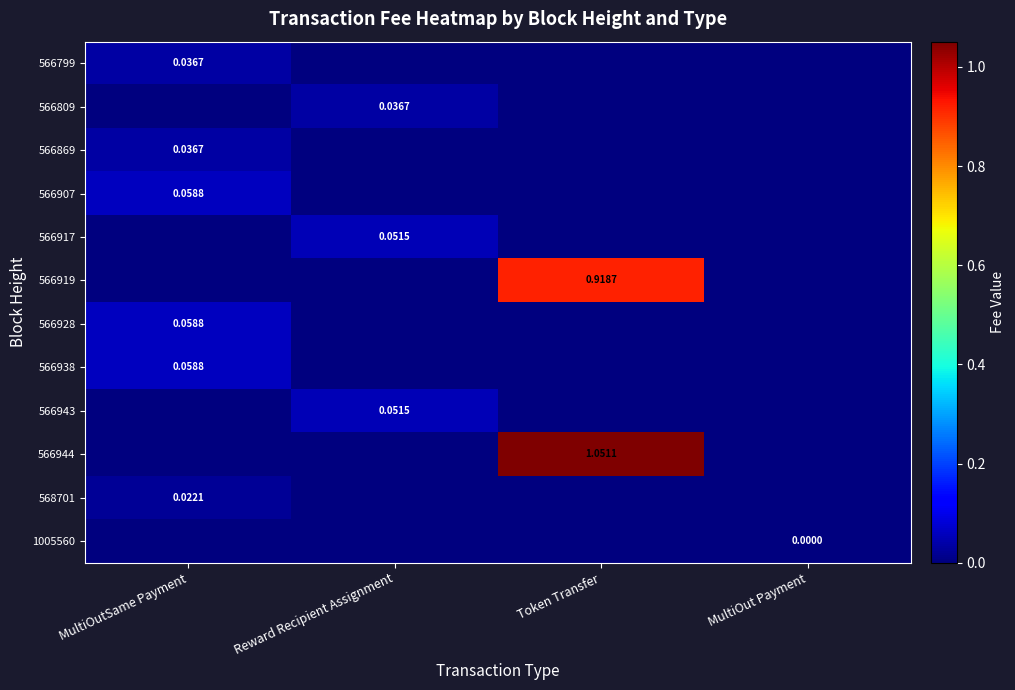

The value of 566944 at Reward Recipient Assignment is 0.0. True or false?

True